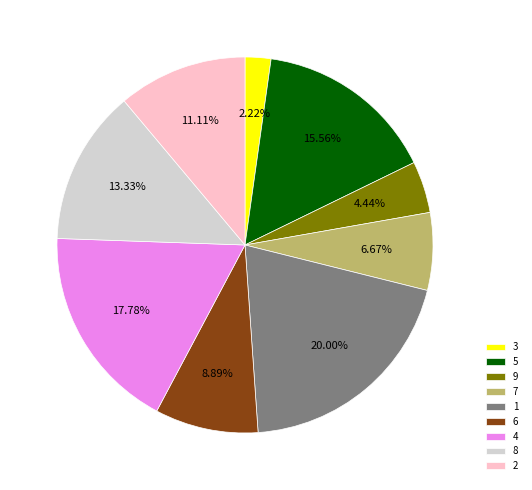

Approximately how many times larger is the value at 2 compared to 8?

0.8